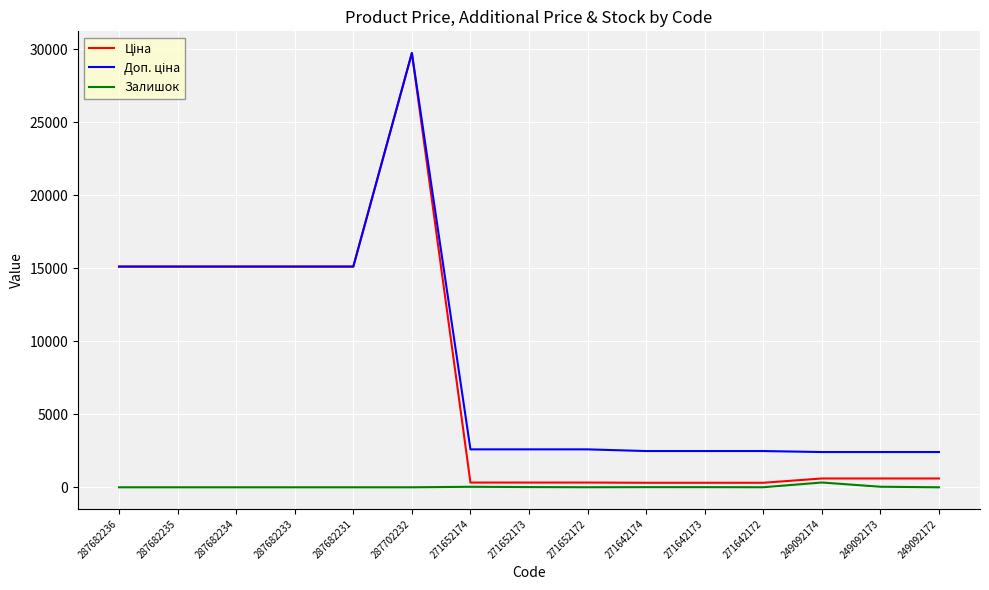

At which category does the chart reach its peak across all series?

287702232